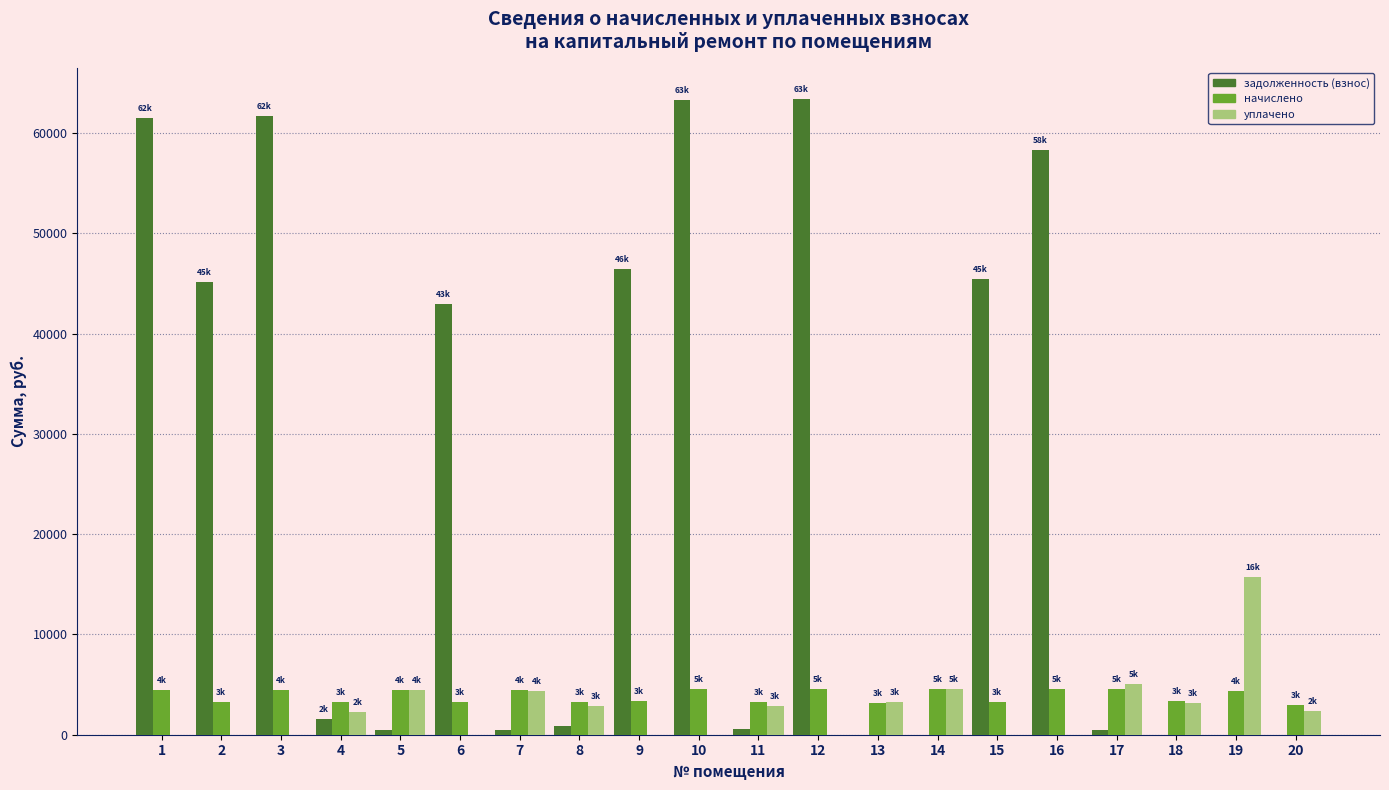

What is the sum of the начислено values at 13 and 4?

6480.2